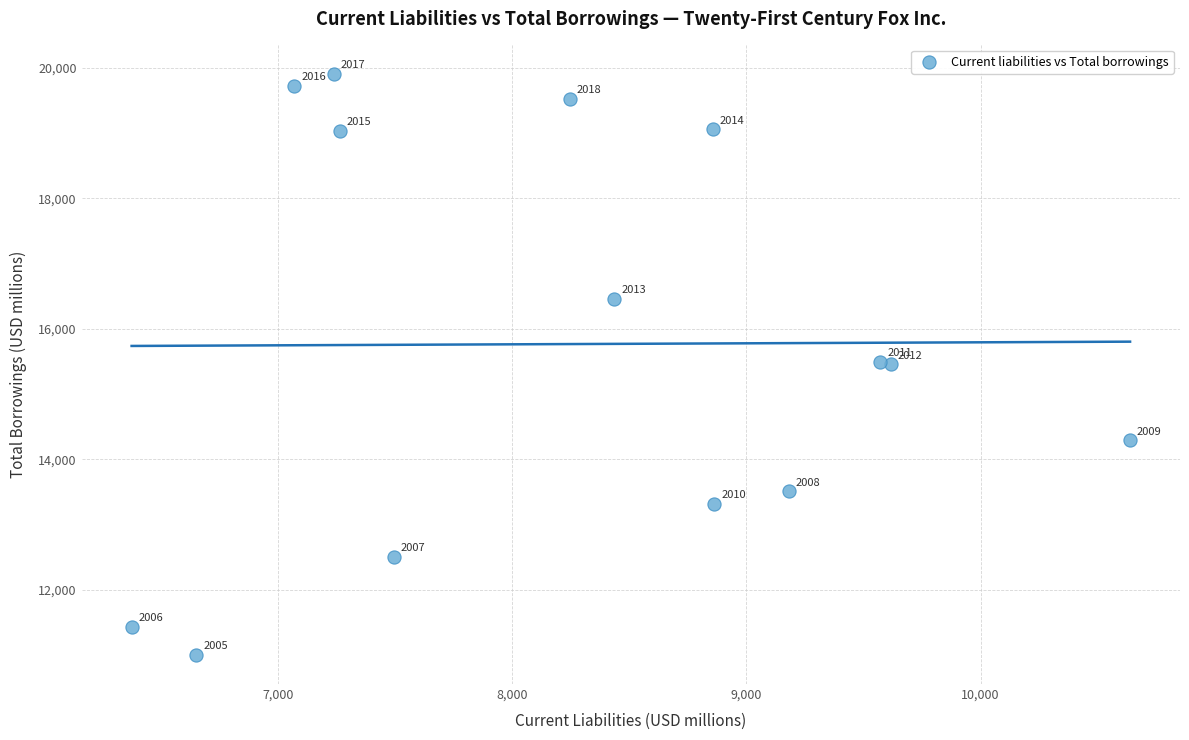

What Y value in the scatter plot is closest to 15456?

15455